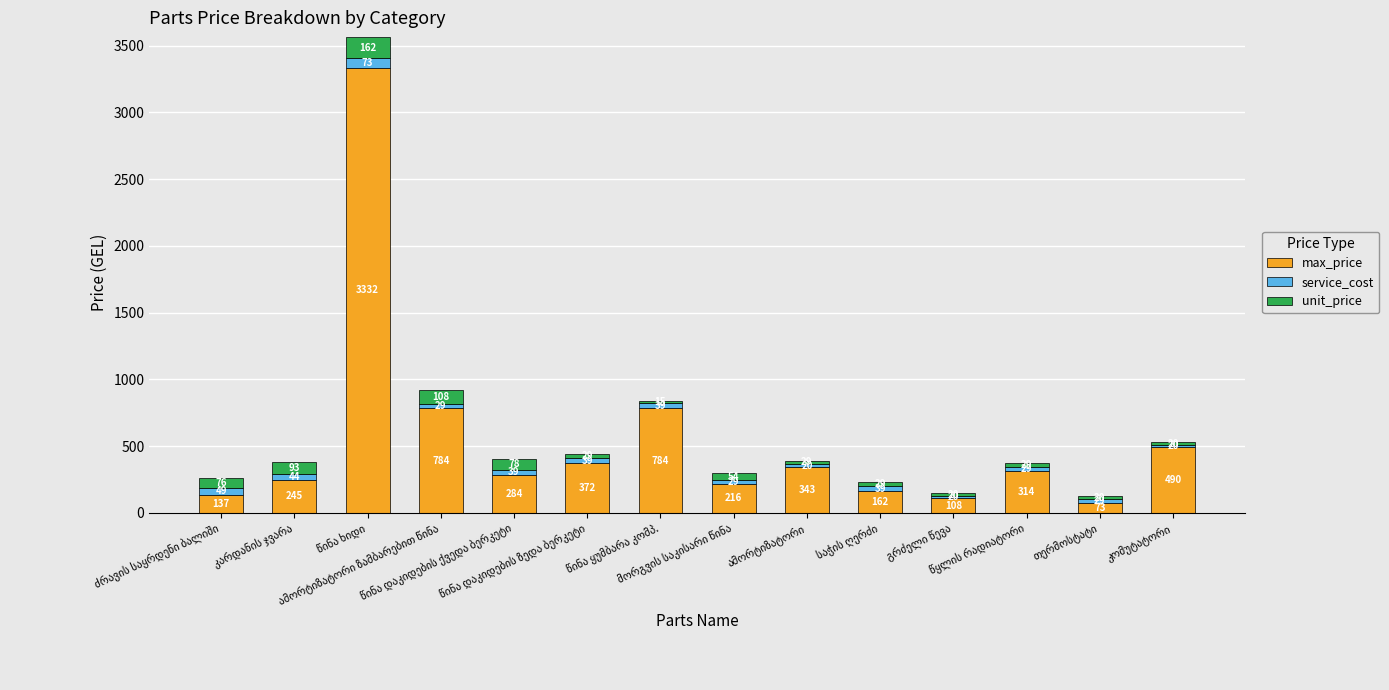

What is the difference between the highest and lowest values at ამორტიზატორი?

323.4